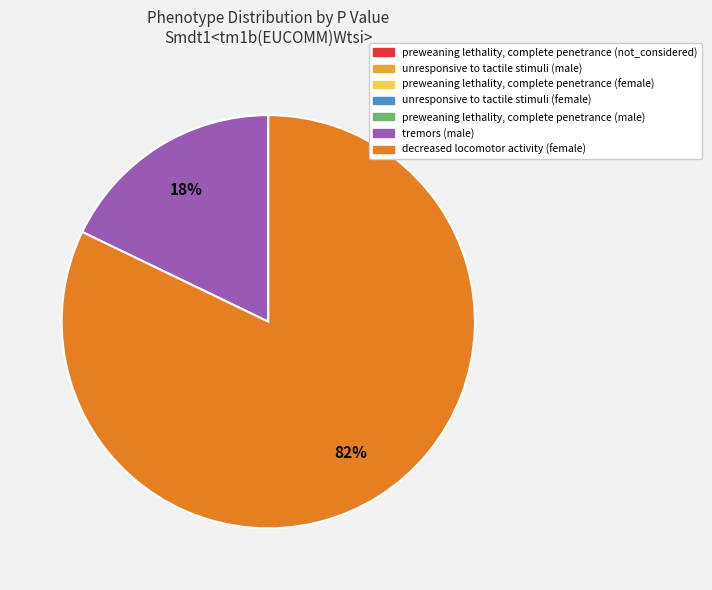

Which slice represents more than half of the pie?

decreased locomotor activity (female)